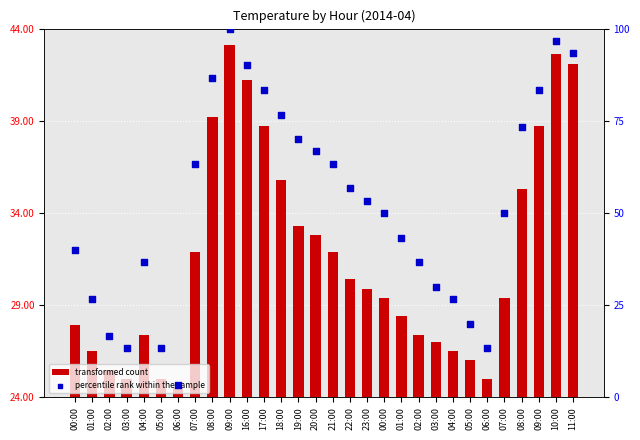

Which series reaches the maximum Y coordinate?

percentile rank within the sample